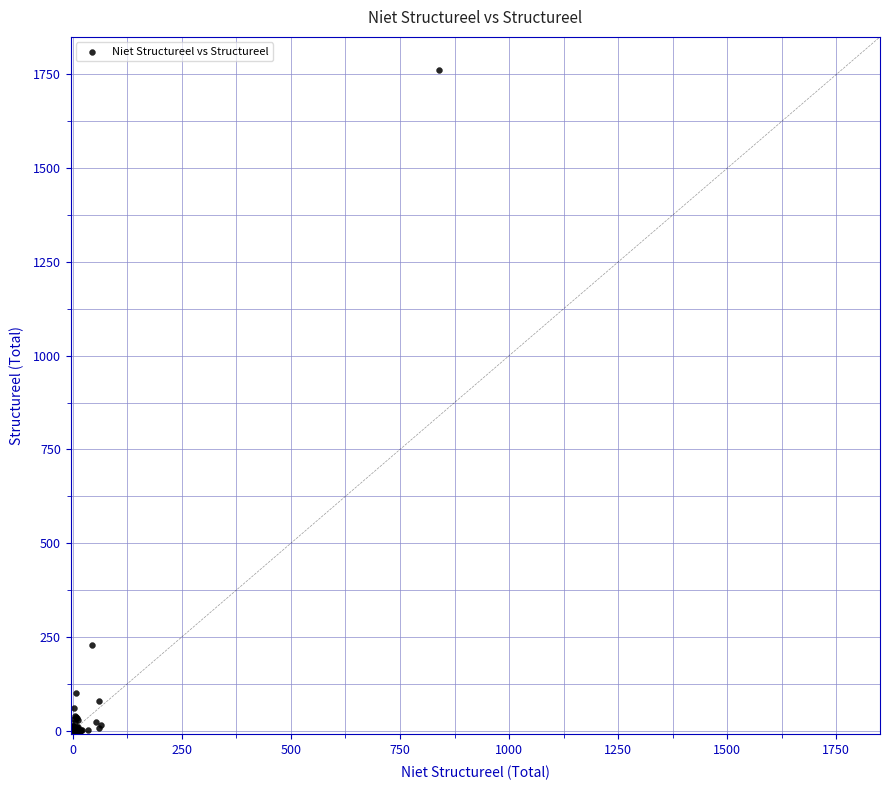

What Y value in the scatter plot is closest to 881?

229